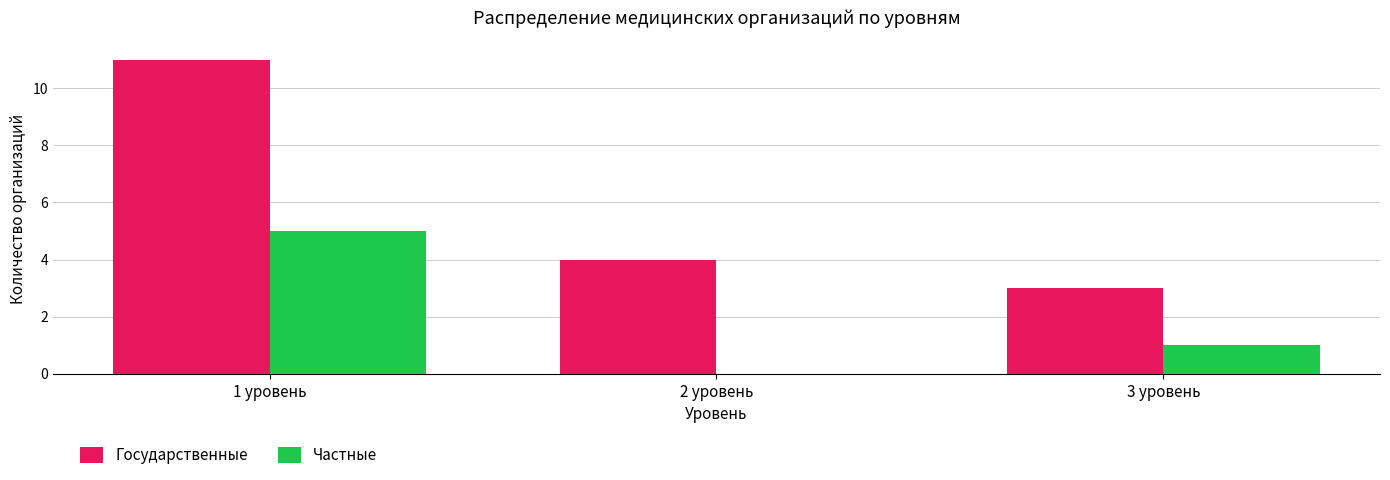

True or false: Государственные has a value of 4 at 3 уровень.

False